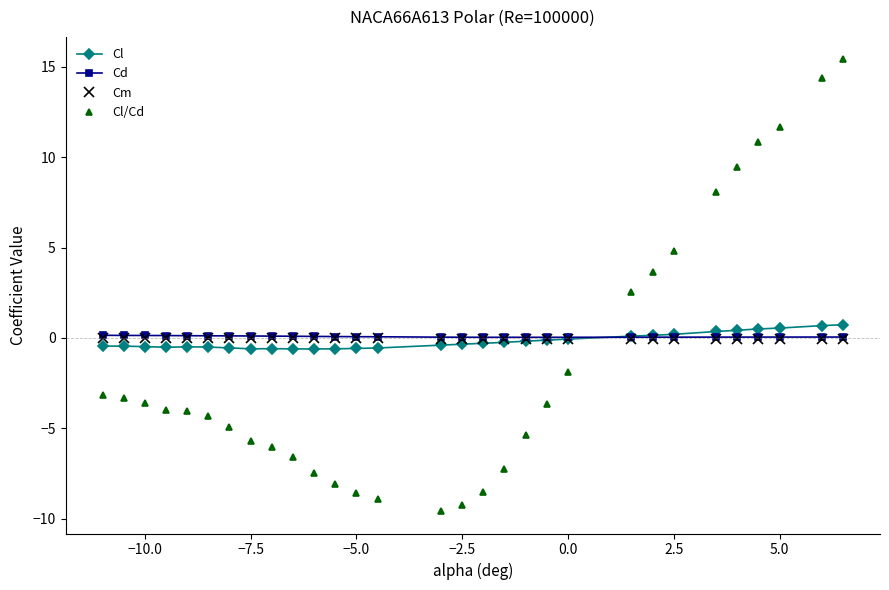

Which series has the widest spread of values?

Cl/Cd